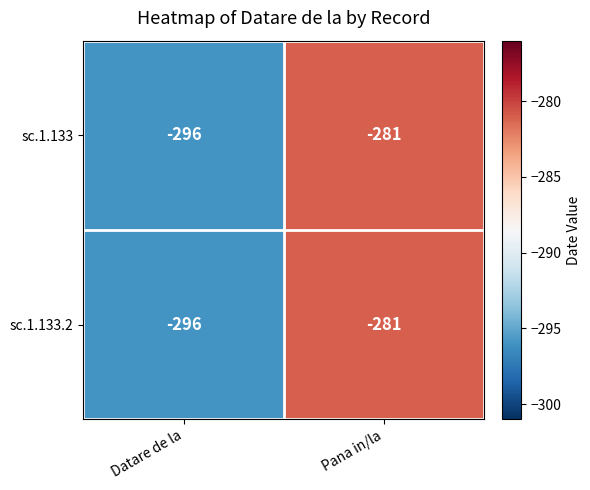

Which label corresponds to the smallest value in the chart?

Datare de la